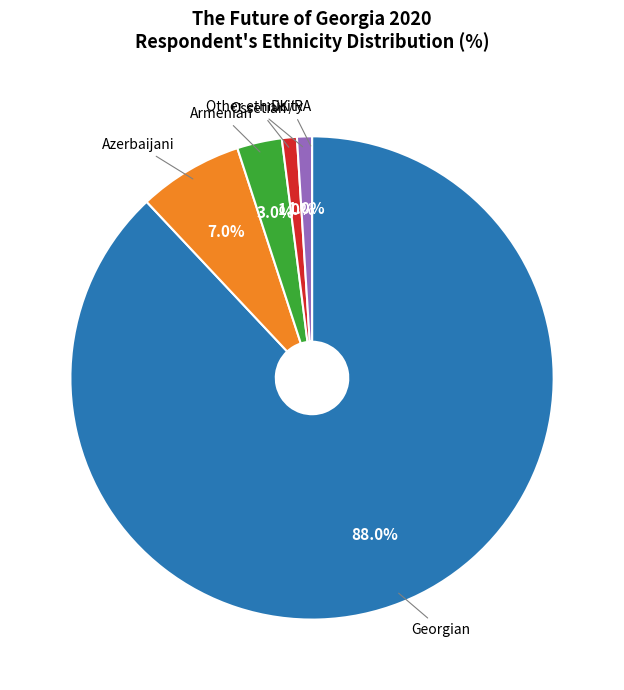

What portion of the pie excludes Other ethnicity?

99.0%